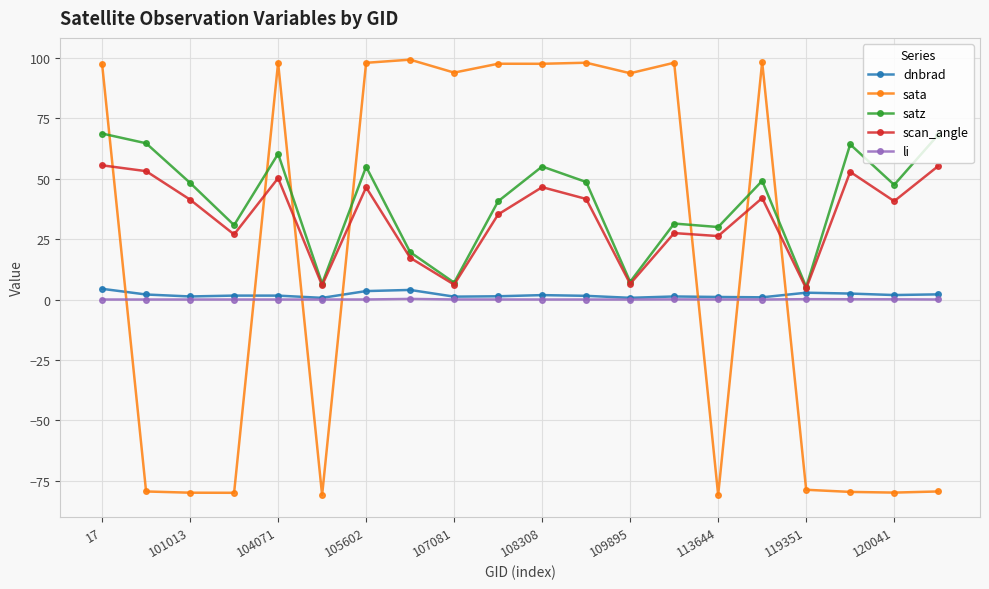

True or false: dnbrad and sata intersect in this chart.

True